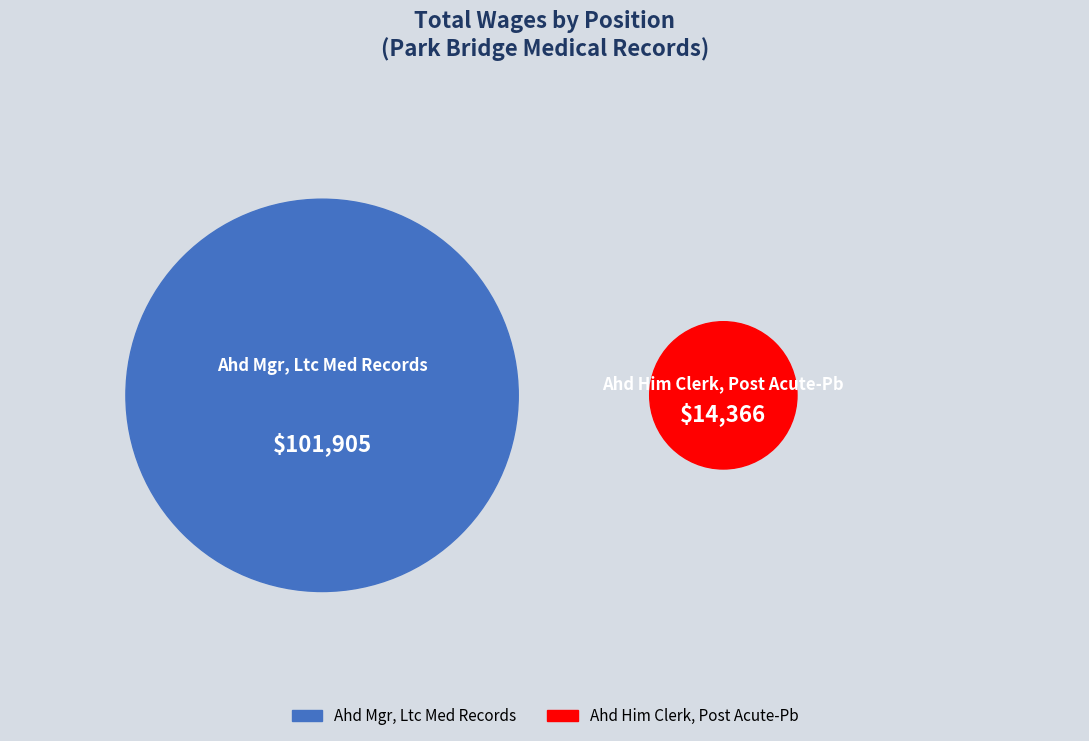

Which category accounts for the majority?

Ahd Mgr, Ltc Med Records